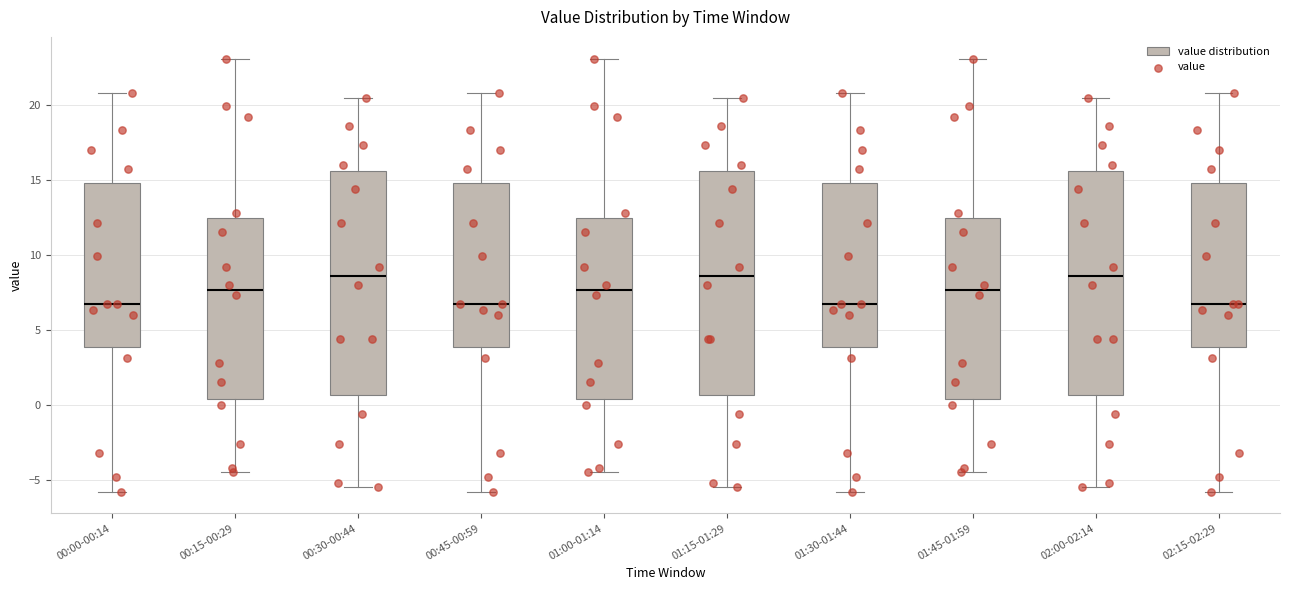

Reading left to right, read every box against the y-axis: the position of its median line, the range the box covers, and the ends of its whiskers. The values are not printed on the chart, so give them approximately, as read against the axis.

00:00-00:14: median 6.5, box 4.0 to 15.0, whiskers -6.0 to 21.0
00:15-00:29: median 7.5, box 0.5 to 12.5, whiskers -4.5 to 23.0
00:30-00:44: median 8.5, box 0.5 to 15.5, whiskers -5.5 to 20.5
00:45-00:59: median 6.5, box 4.0 to 15.0, whiskers -6.0 to 21.0
01:00-01:14: median 7.5, box 0.5 to 12.5, whiskers -4.5 to 23.0
01:15-01:29: median 8.5, box 0.5 to 15.5, whiskers -5.5 to 20.5
01:30-01:44: median 6.5, box 4.0 to 15.0, whiskers -6.0 to 21.0
01:45-01:59: median 7.5, box 0.5 to 12.5, whiskers -4.5 to 23.0
02:00-02:14: median 8.5, box 0.5 to 15.5, whiskers -5.5 to 20.5
02:15-02:29: median 6.5, box 4.0 to 15.0, whiskers -6.0 to 21.0